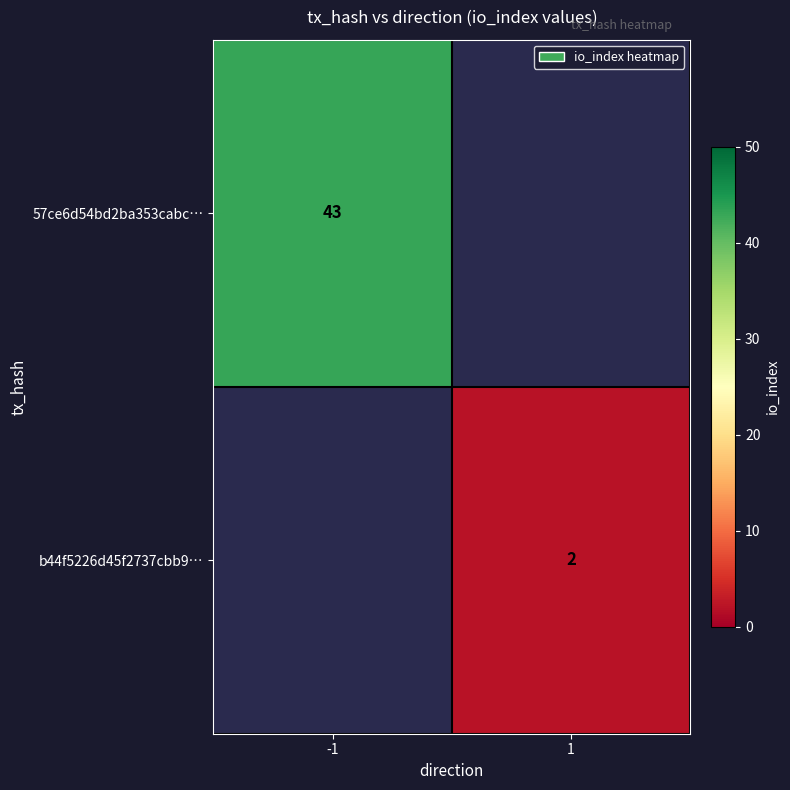

The value of b44f5226d45f2737cbb9… at 1 is 1. True or false?

False